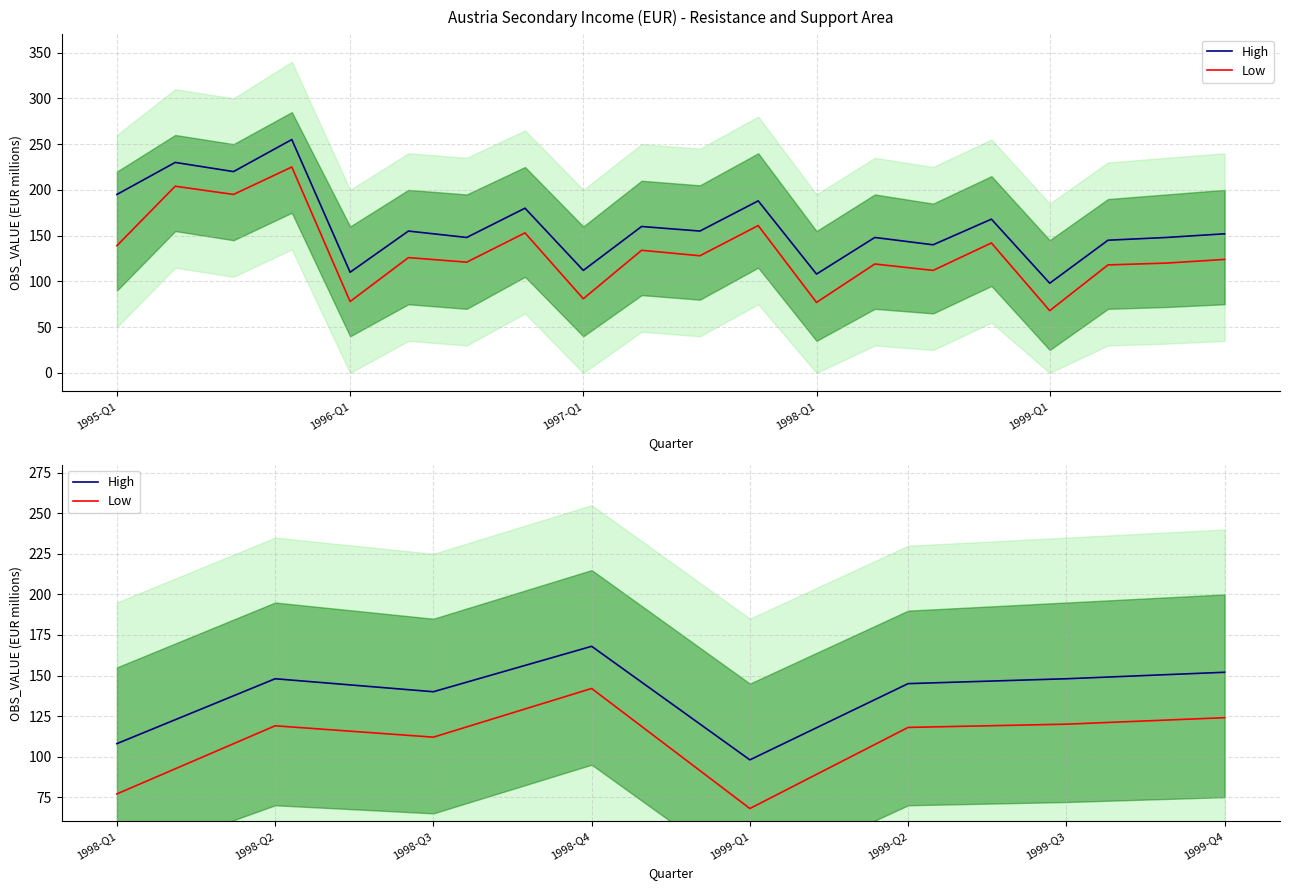

True or false: High has a value of 135 at 1999-Q1.

False